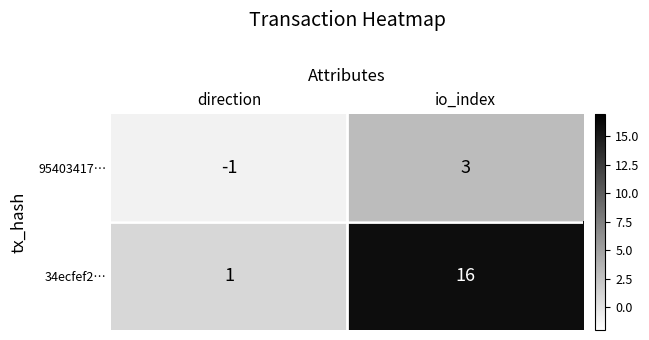

What is the maximum value for 34ecfef2…?

16